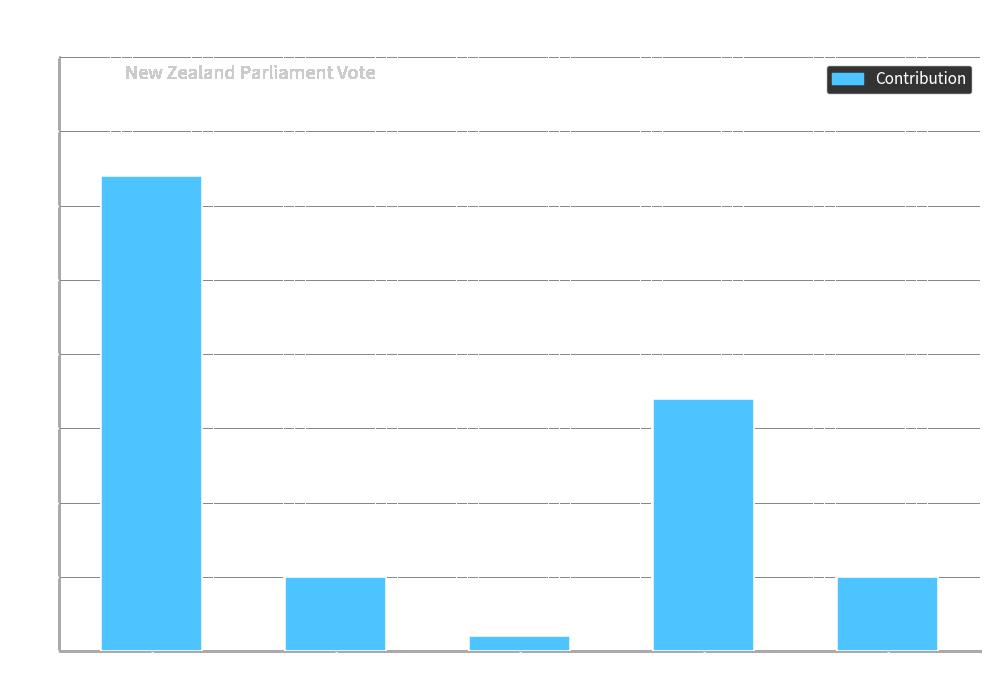

Reading left to right, list all the values displayed in this chart.

64	10	2	34	10